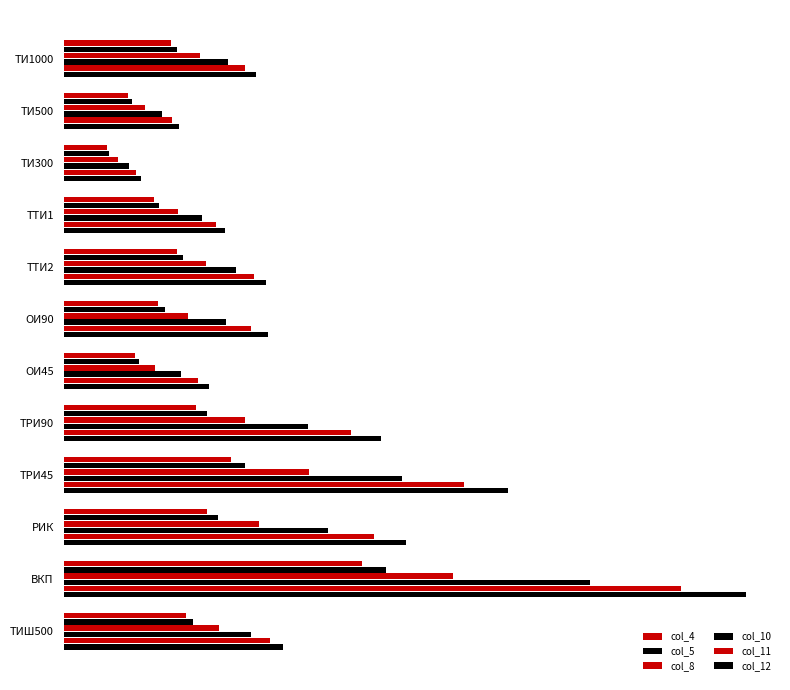

Where does the col_11 series first go above 8547?

ТТИ2